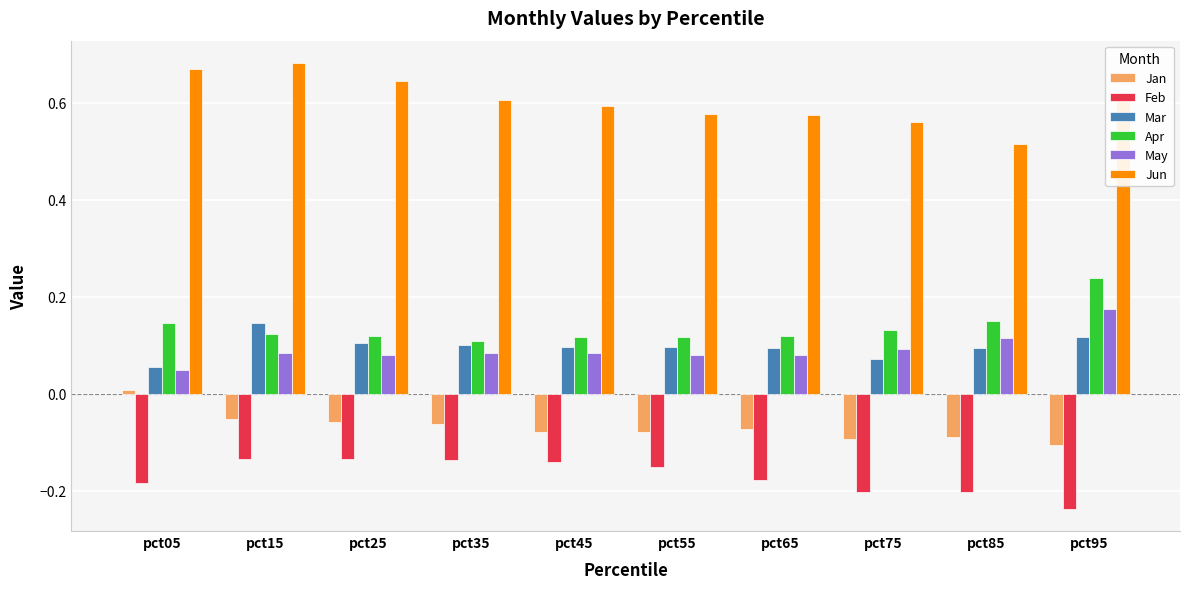

True or false: Mar has a value of 0.1 at pct05.

True